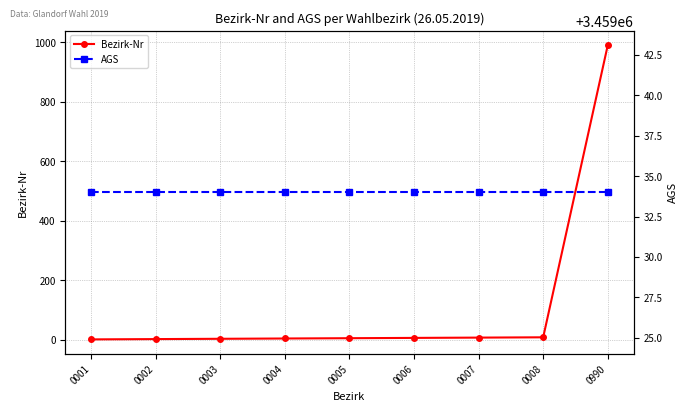

What is the maximum value shown in the chart?

3459034